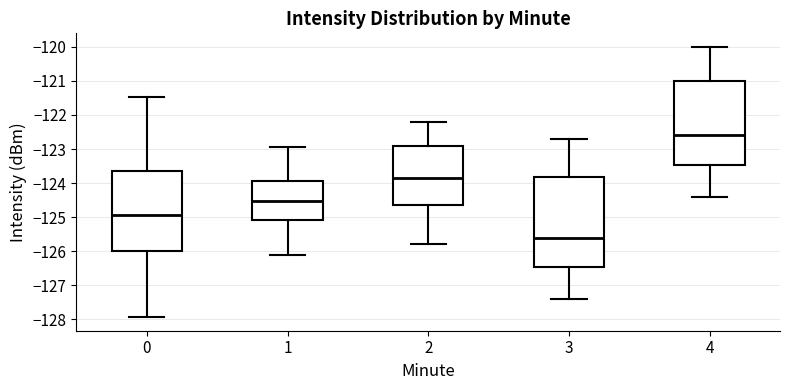

Where does the lower whisker of the box at x = 4 end on the y-axis? The values are not printed on the chart, so give them approximately, as read against the axis.

-124.4